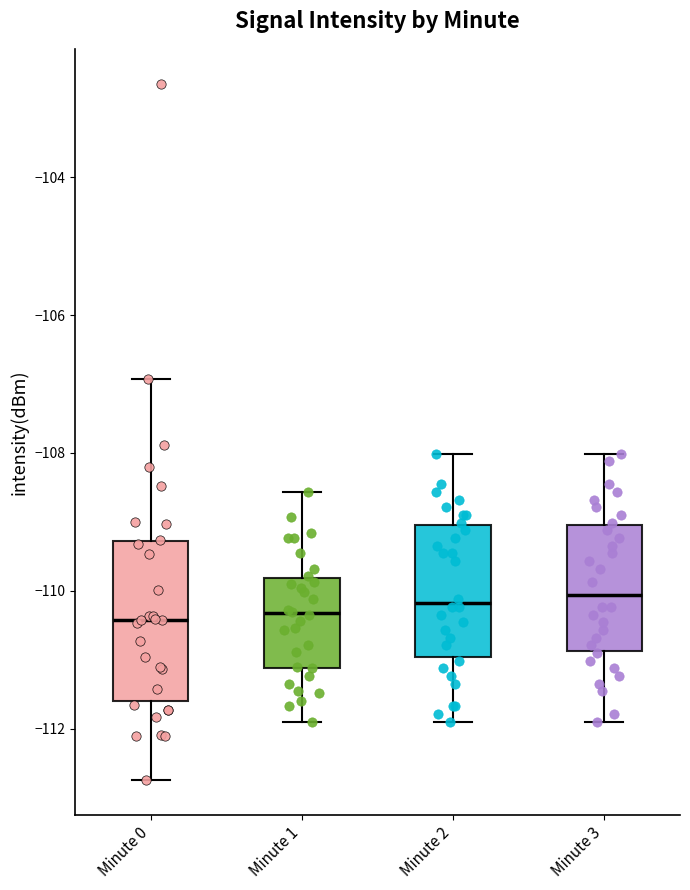

Which box is the tallest, from its lower edge to its upper edge?

Minute 0